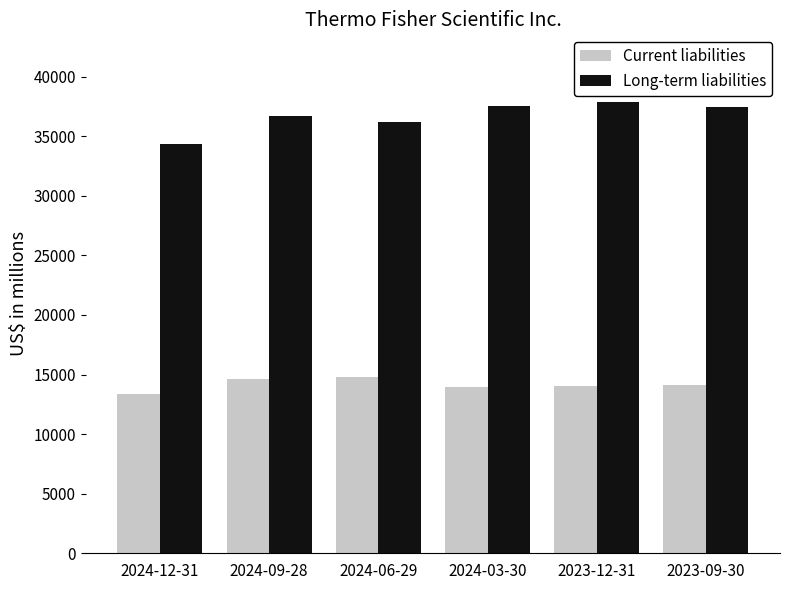

What position from the left is 2024-03-30?

4